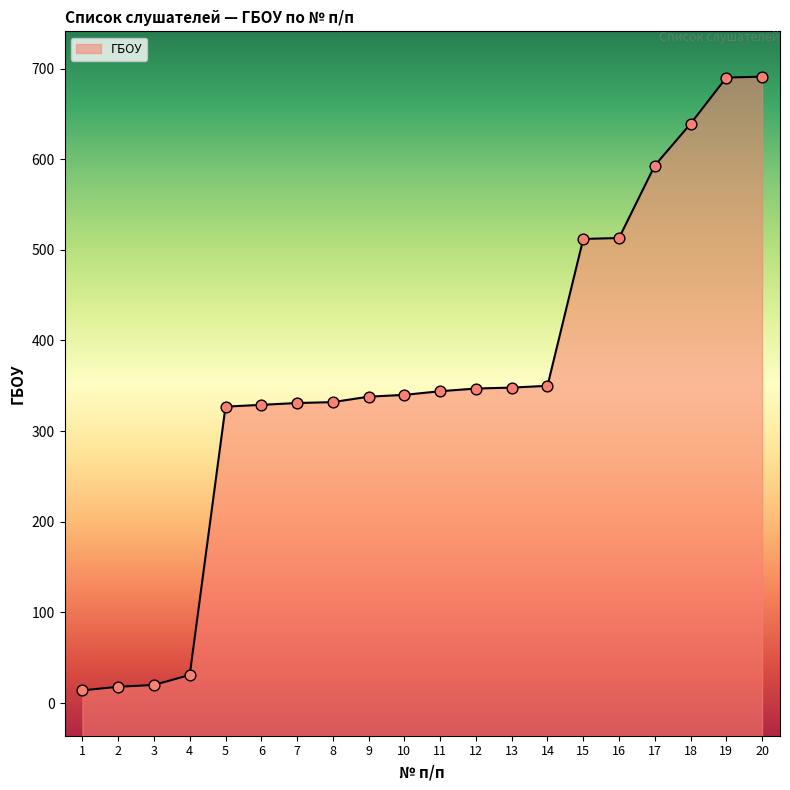

Which has a higher value, 18 or 9?

18